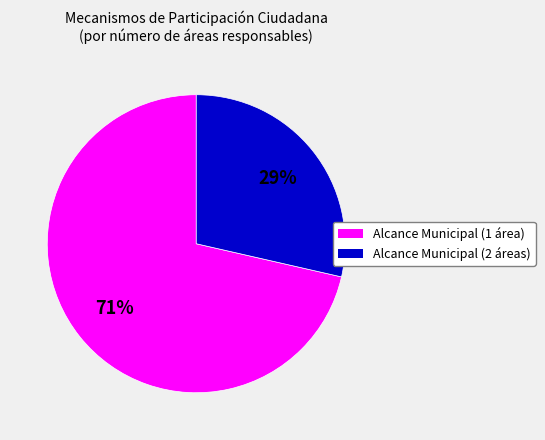

To the nearest percent, what is the average slice percentage?

50%